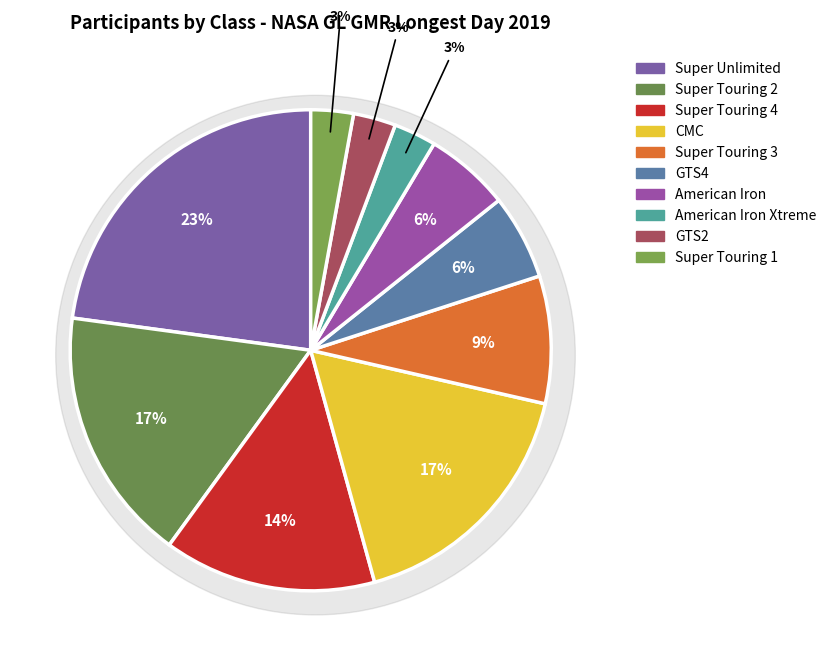

True or false: Super Touring 2 accounts for 11% of the total.

False